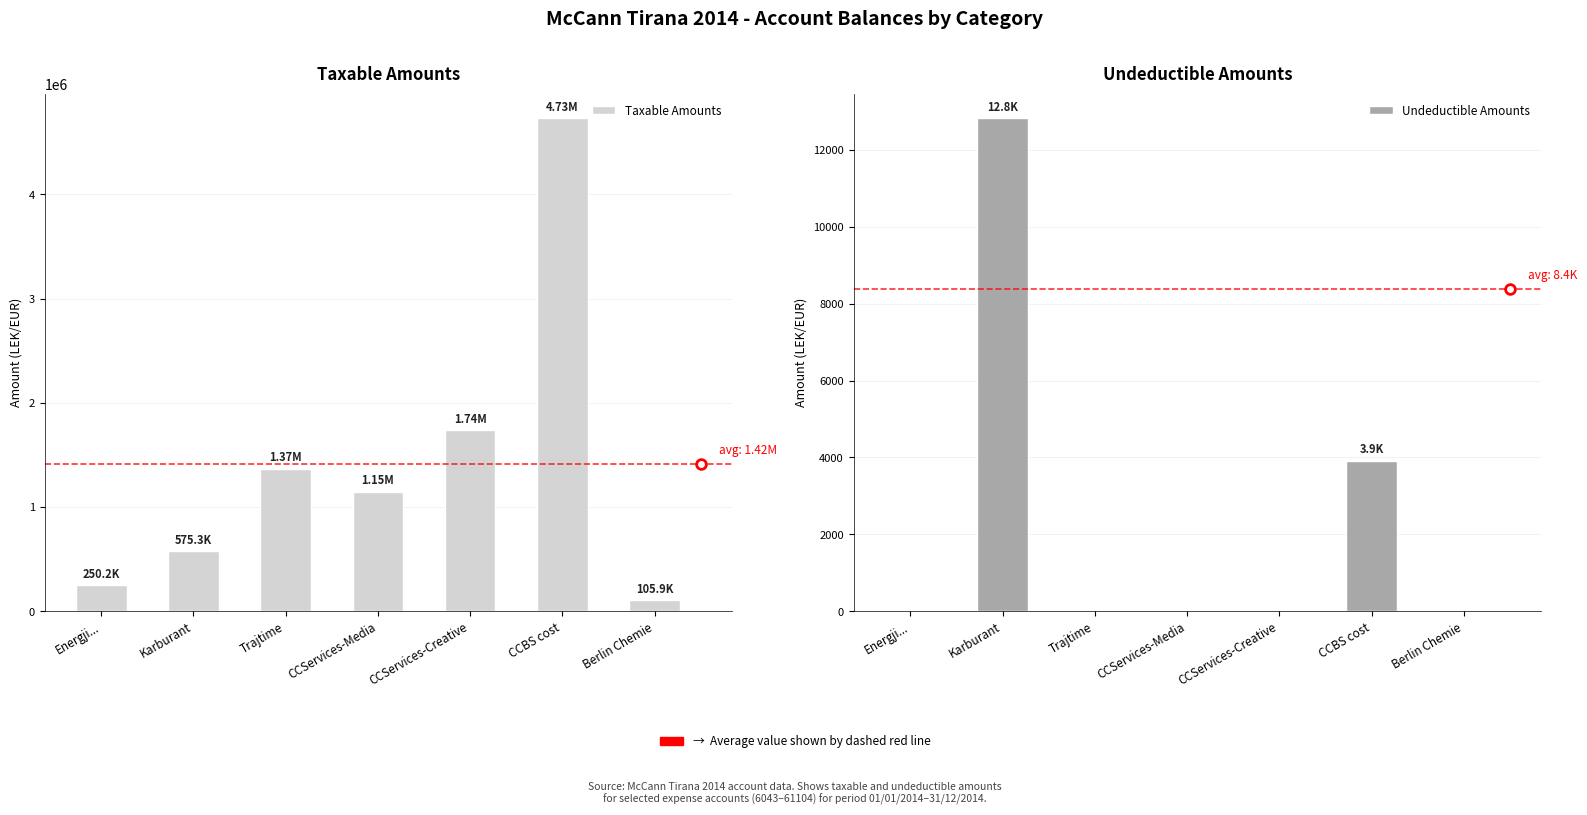

List the series in order of their peak value, highest first.

Taxable Amounts, Undeductible Amounts